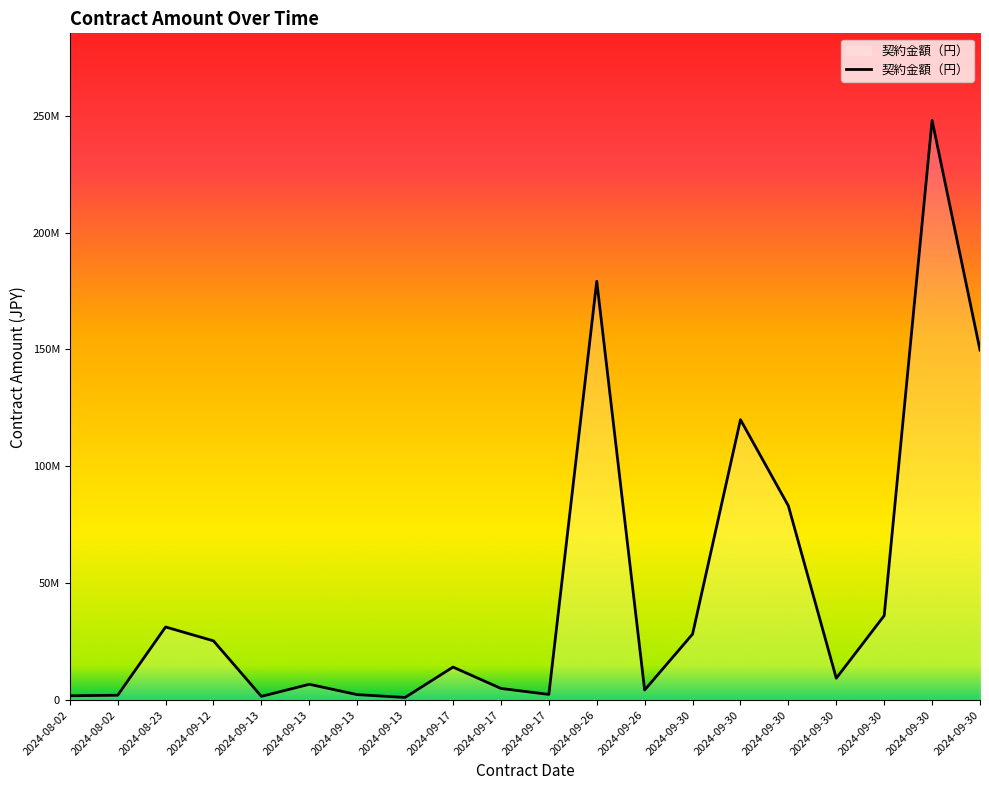

Between 2024-09-17 and 2024-09-30, which is larger?

2024-09-30